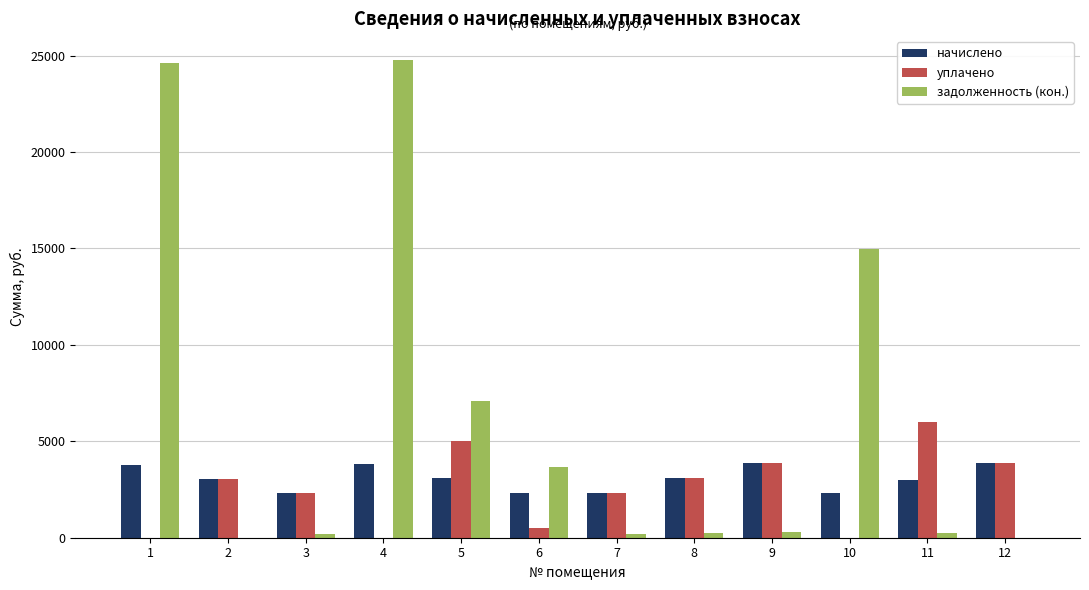

Which series changed the most between 3 and 4?

задолженность (кон.)